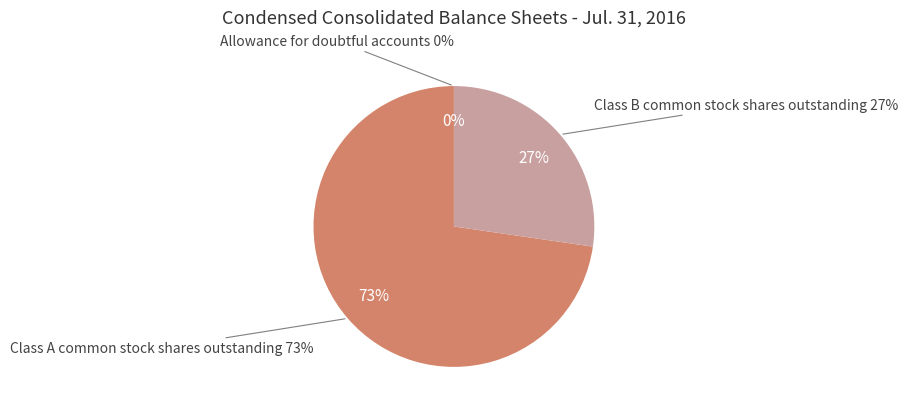

To the nearest percent, what is the difference between the Allowance for doubtful accounts and Class A common stock shares outstanding slice percentages?

73%